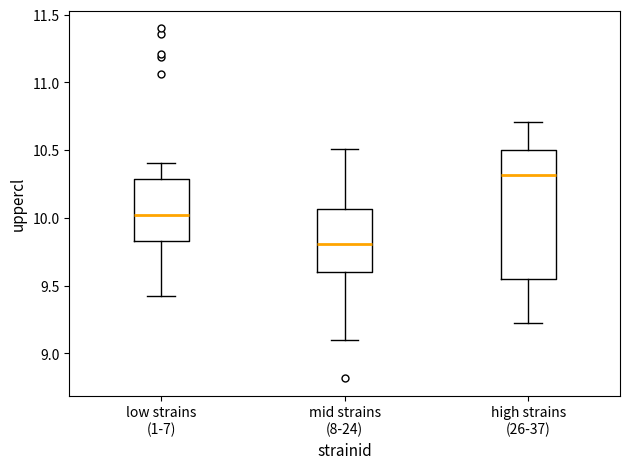

Reading left to right, read every box against the y-axis: the position of its median line, the range the box covers, and the ends of its whiskers. The values are not printed on the chart, so give them approximately, as read against the axis.

low strains (1-7): median 10.00, box 9.85 to 10.30, whiskers 9.40 to 10.40
mid strains (8-24): median 9.80, box 9.60 to 10.05, whiskers 9.10 to 10.50
high strains (26-37): median 10.30, box 9.55 to 10.50, whiskers 9.20 to 10.70